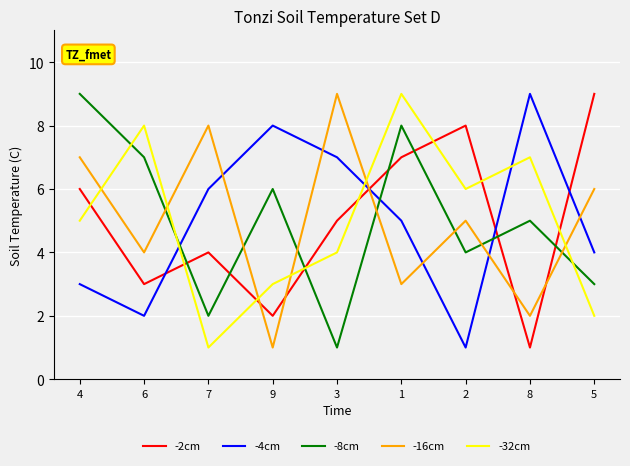

At which label does -2cm first exceed 5?

4